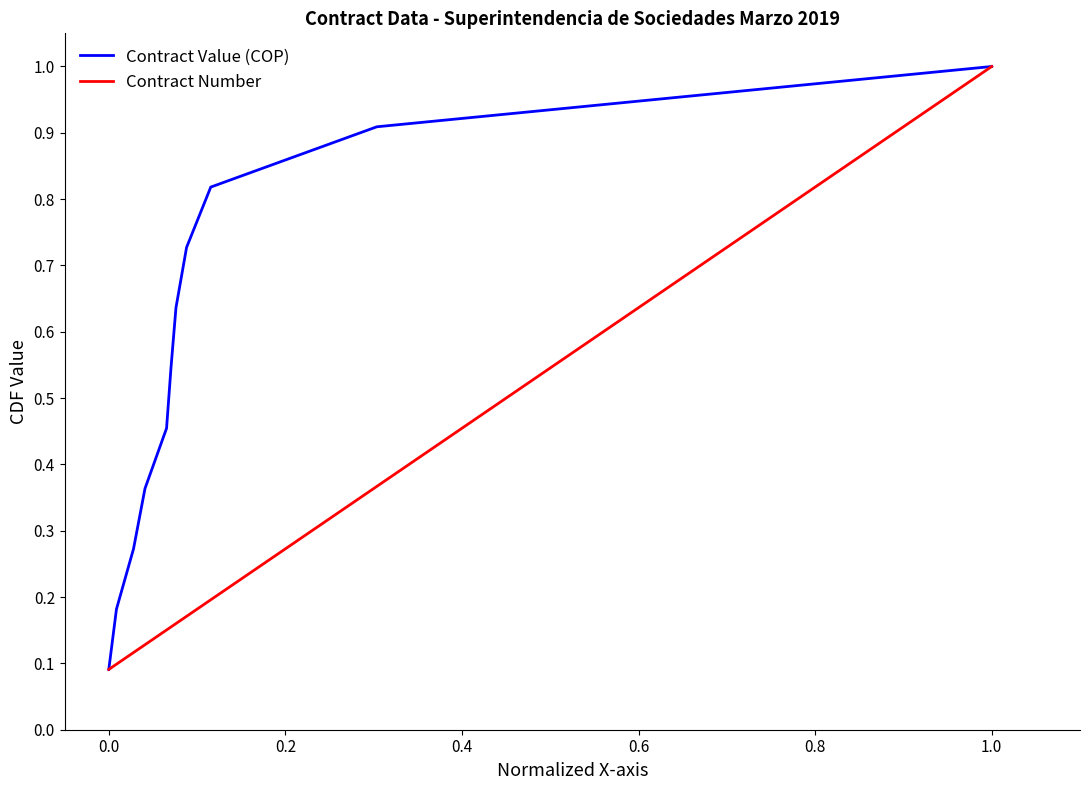

What is the maximum value for Contract Value (COP)?

1.0